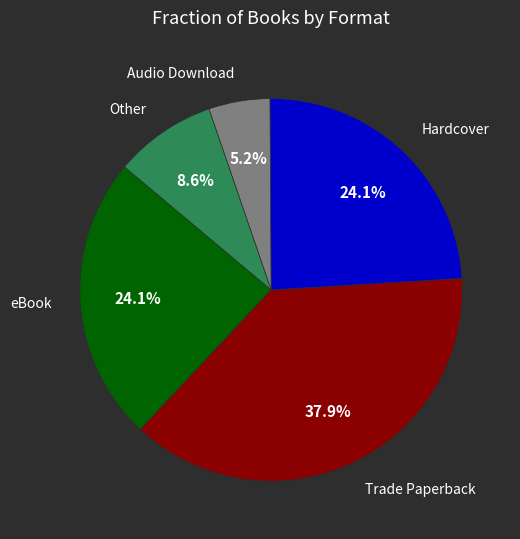

Is there any slice that represents more than half of the pie?

No